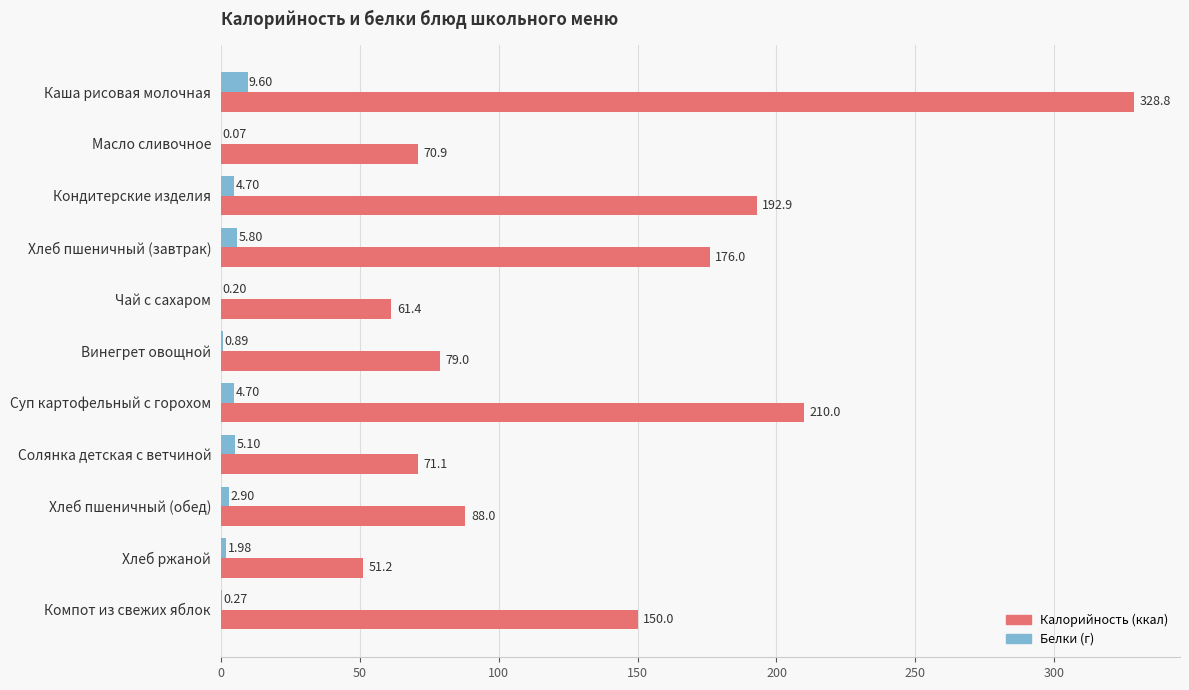

Which label corresponds to the largest value in the chart?

Каша рисовая молочная